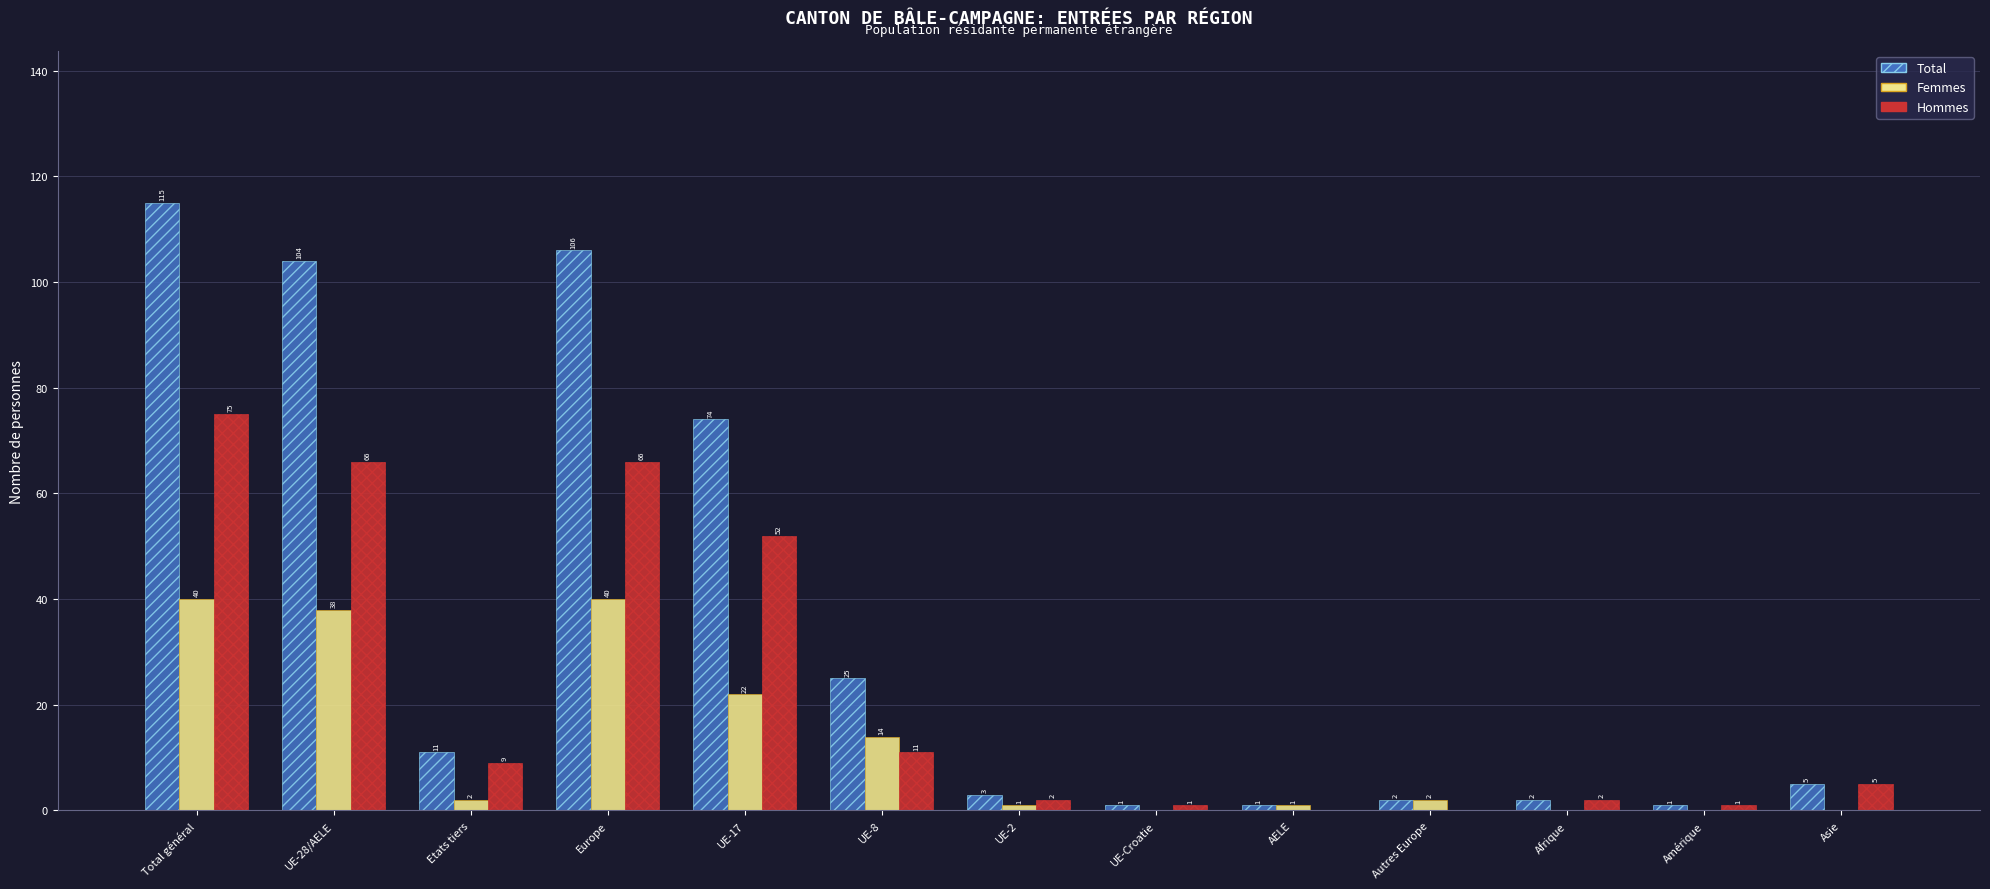

The value of Total at UE-Croatie is 1. True or false?

True